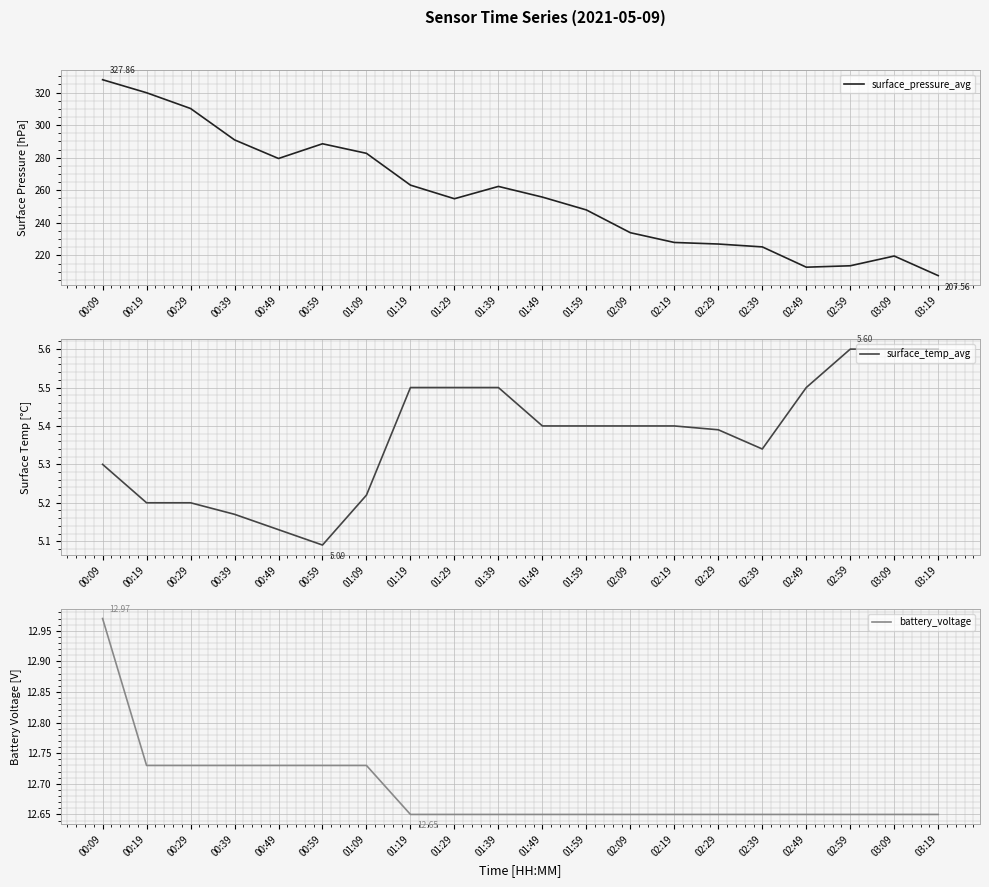

Is it true that battery_voltage equals 5.0 at 00:59?

False